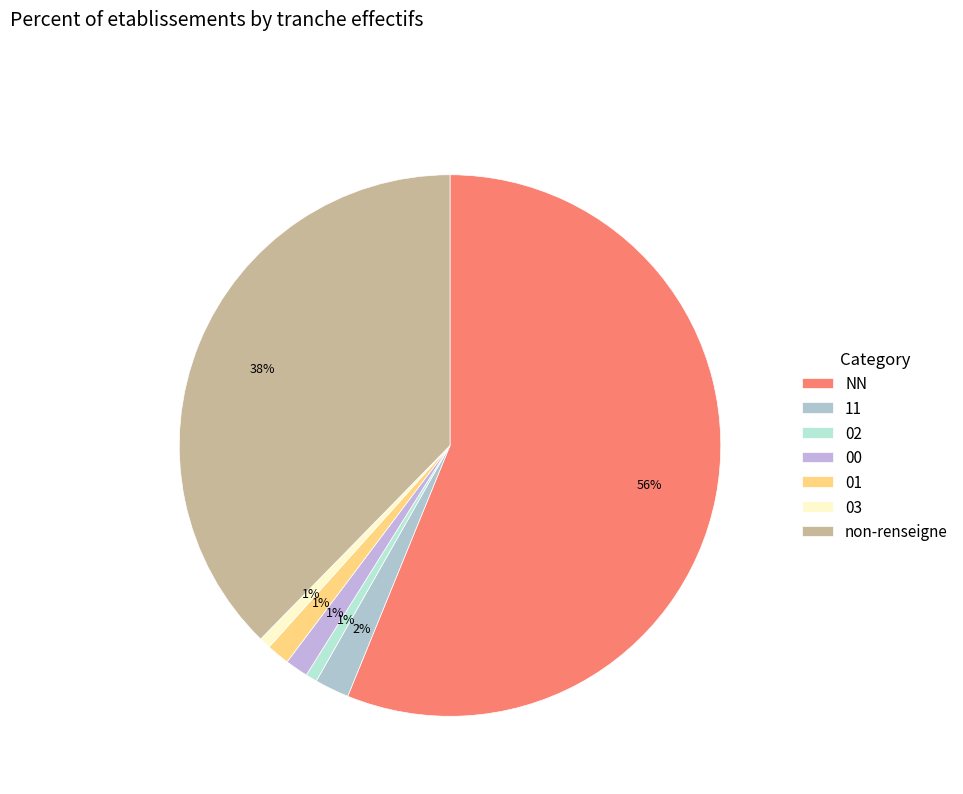

What is the largest slice in the pie chart?

NN